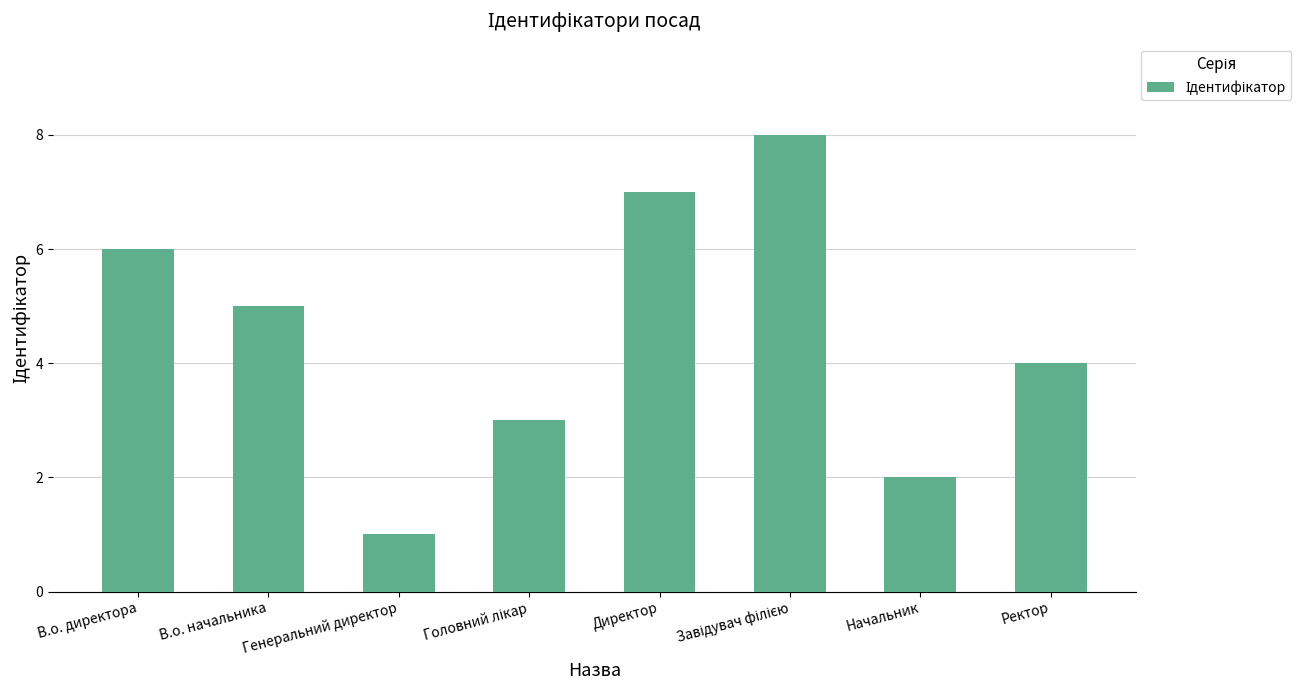

Count the values in the range 3 to 7.

5